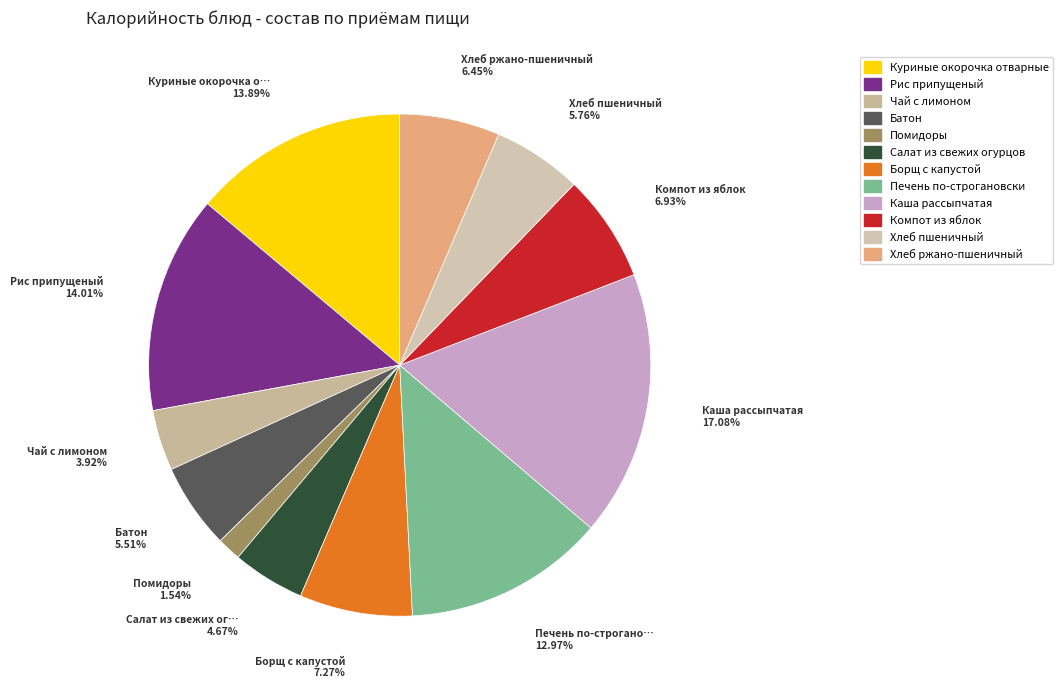

Does any single category account for the majority?

No